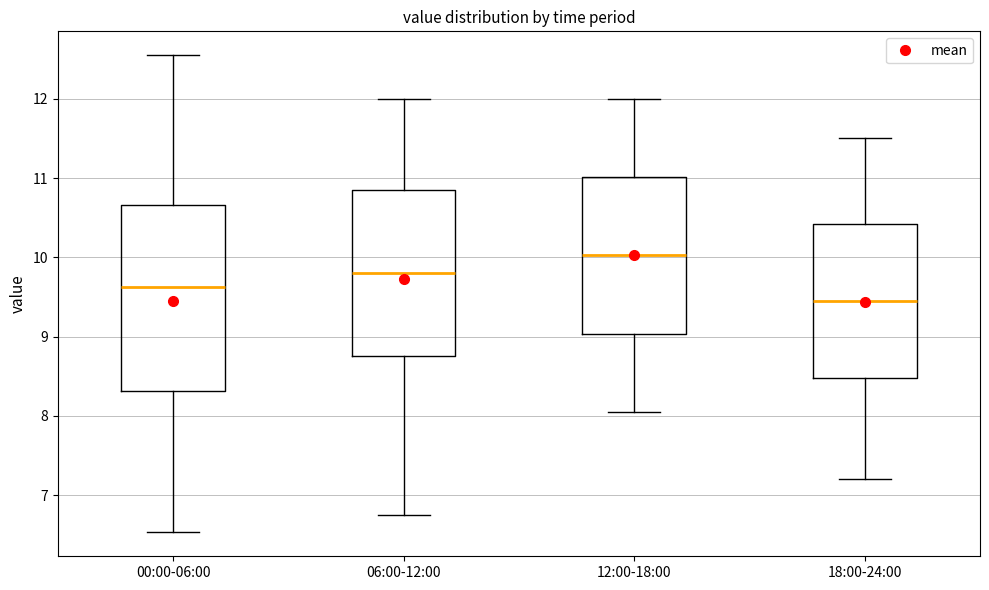

Reading left to right, read every box against the y-axis: the position of its median line, the range the box covers, and the ends of its whiskers. The values are not printed on the chart, so give them approximately, as read against the axis.

00:00-06:00: median 9.6, box 8.3 to 10.7, whiskers 6.5 to 12.6
06:00-12:00: median 9.8, box 8.8 to 10.9, whiskers 6.8 to 12.0
12:00-18:00: median 10.0, box 9.0 to 11.0, whiskers 8.1 to 12.0
18:00-24:00: median 9.5, box 8.5 to 10.4, whiskers 7.2 to 11.5